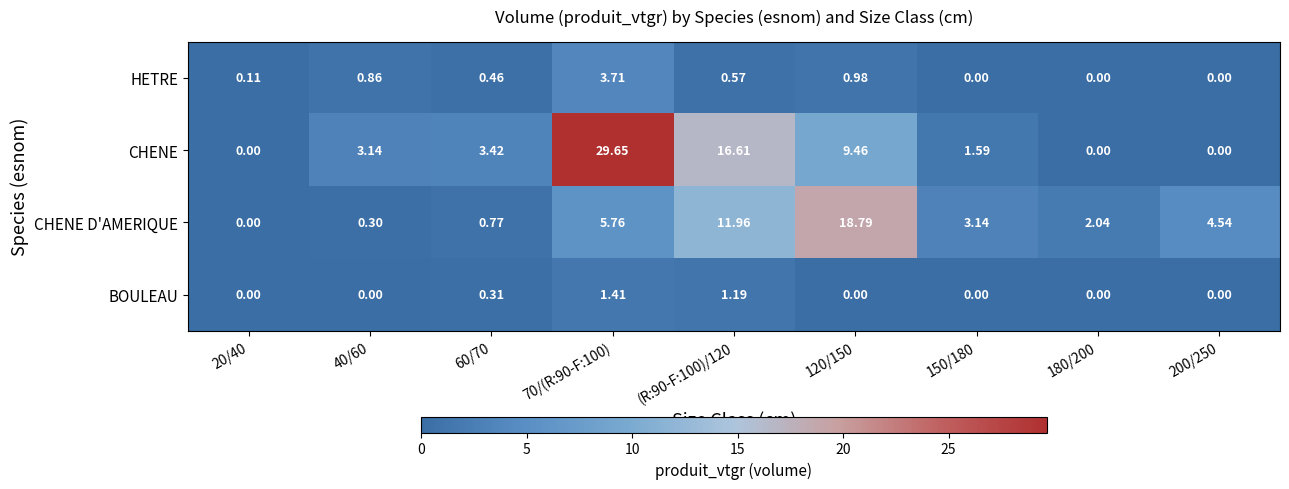

Which series has the widest spread of values?

CHENE